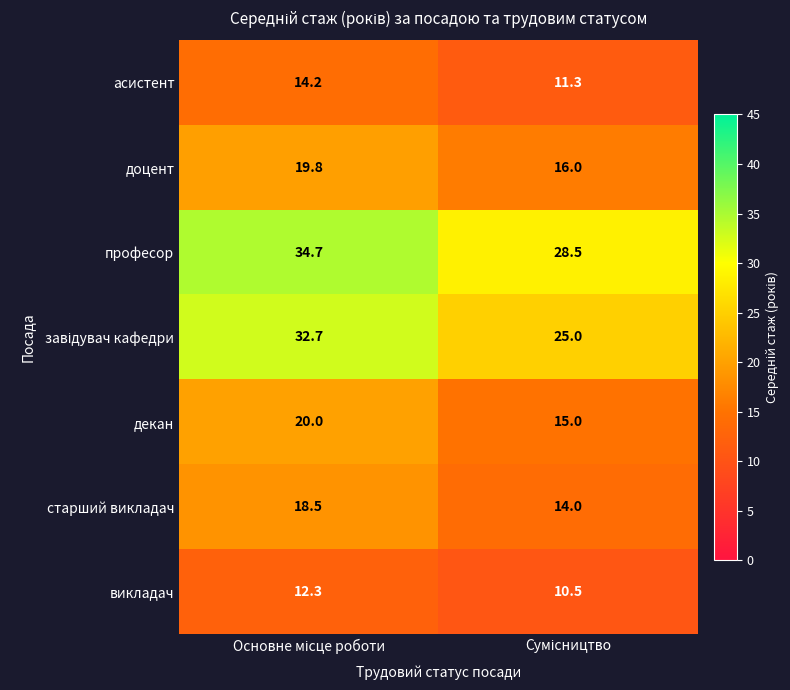

What is the difference between the maximum and minimum values in the декан series?

5.0